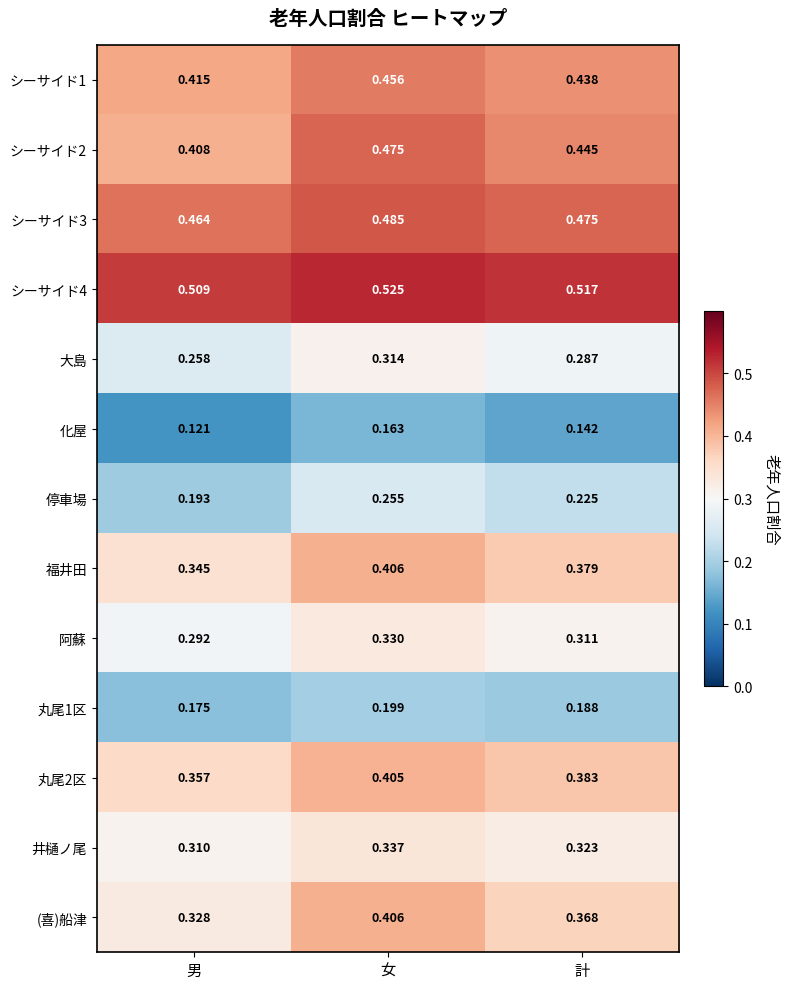

At which label does シーサイド4 reach its minimum?

男